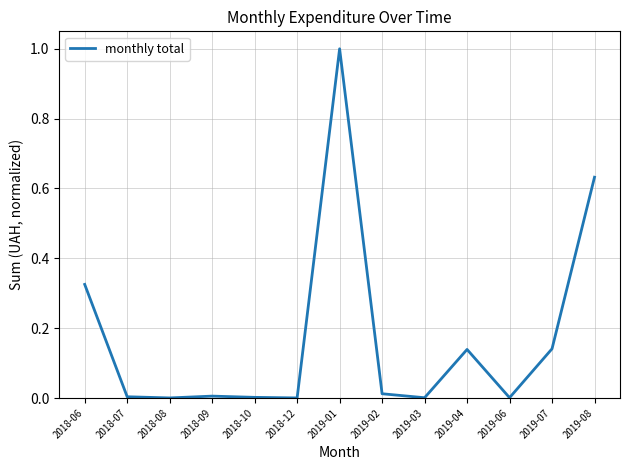

The value at 2018-12 is 0.0. True or false?

True